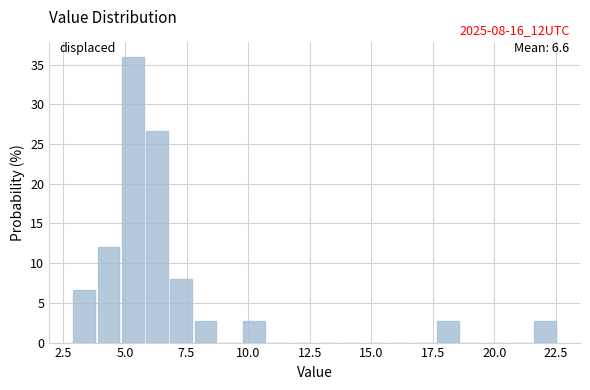

Around what value on the x-axis is the tallest bar? Give the approximate position of its centre, as read against the axis.

5.5